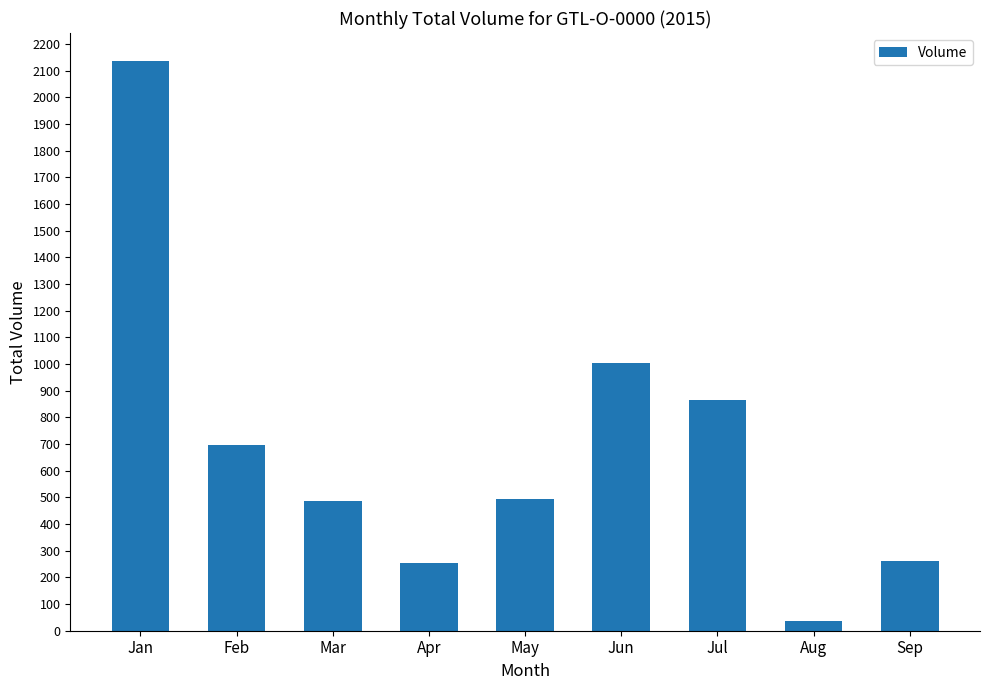

At which category does the chart reach its minimum across all series?

Aug